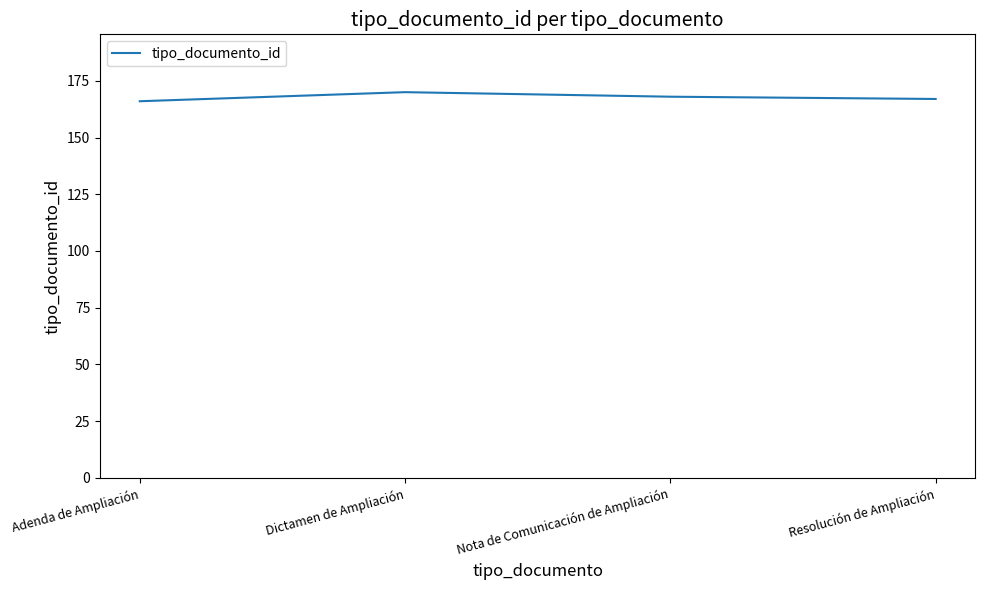

Is it true that the value at Adenda de Ampliación is 286?

False